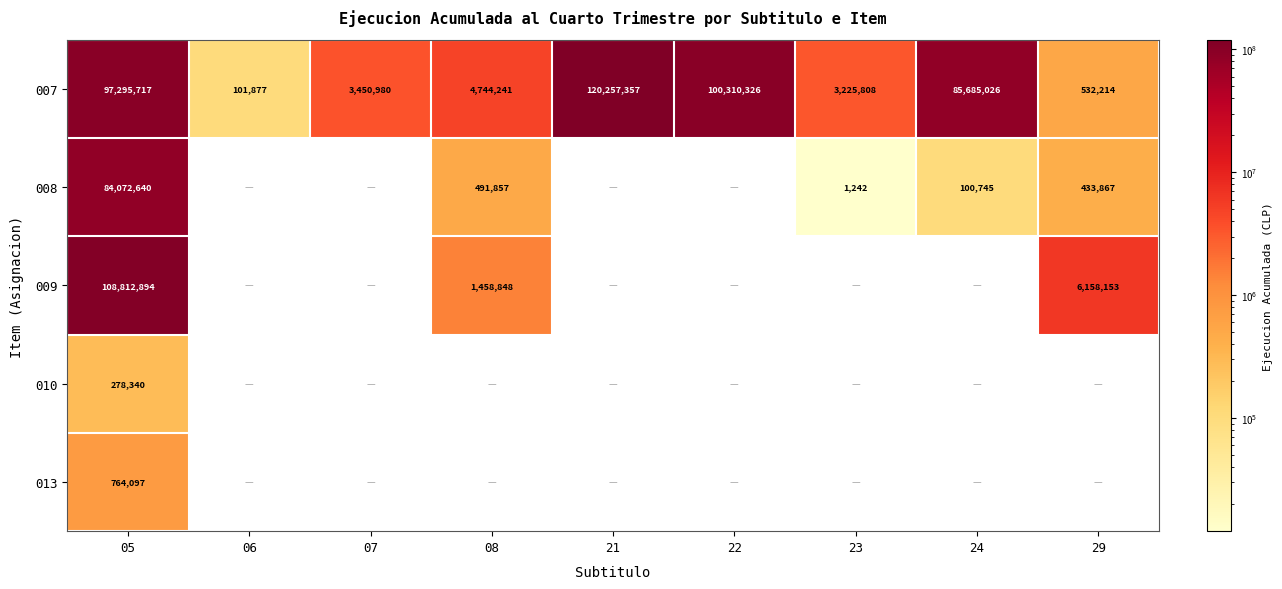

What is the spread (max minus min) of values at 05?

108534554